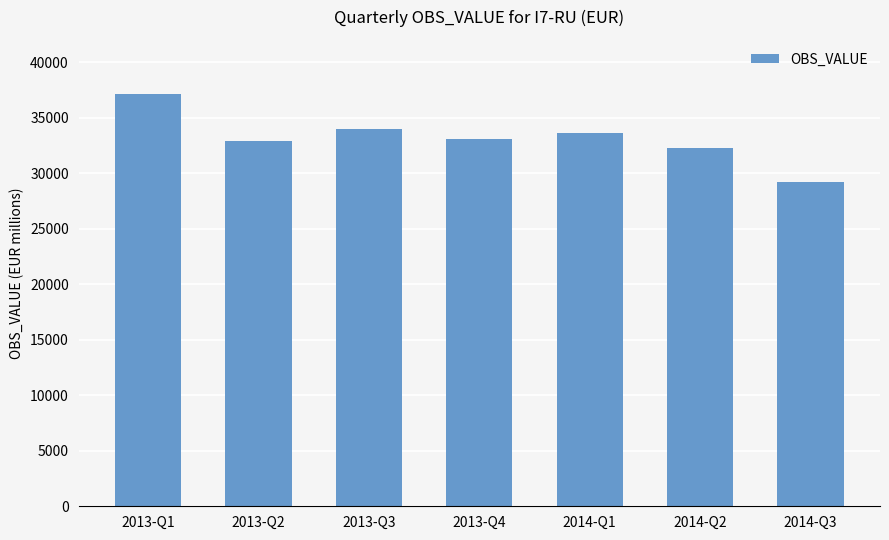

Approximately how many times larger is the value at 2013-Q4 compared to 2013-Q1?

0.9